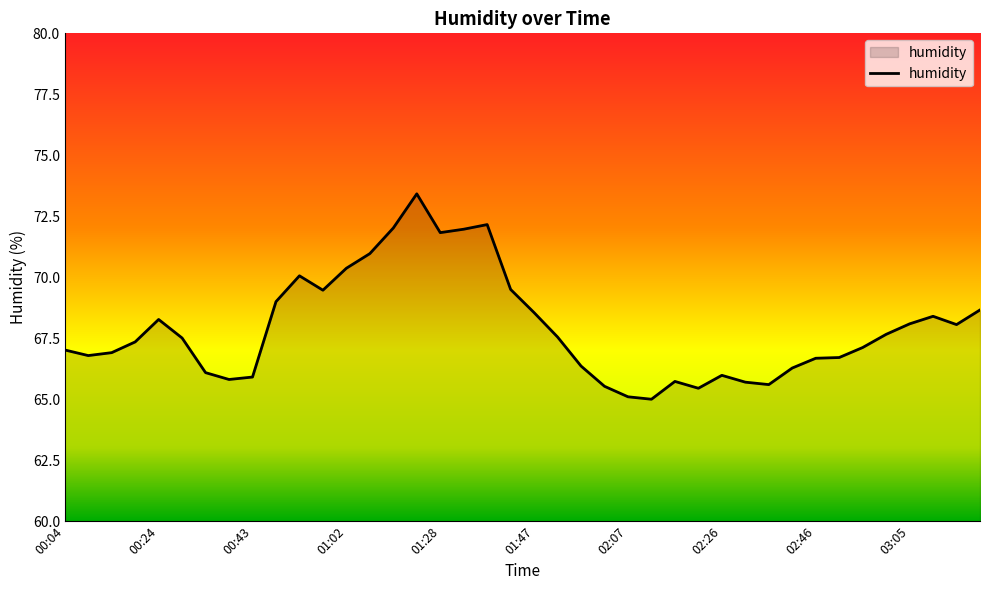

What is the difference between the maximum and minimum values?

8.4